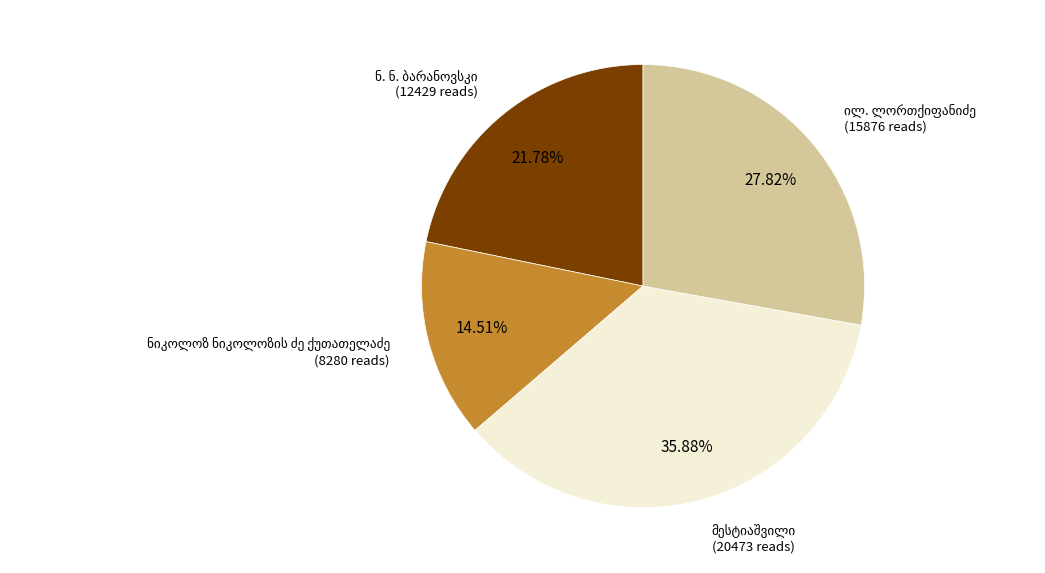

Does any single category account for the majority?

No